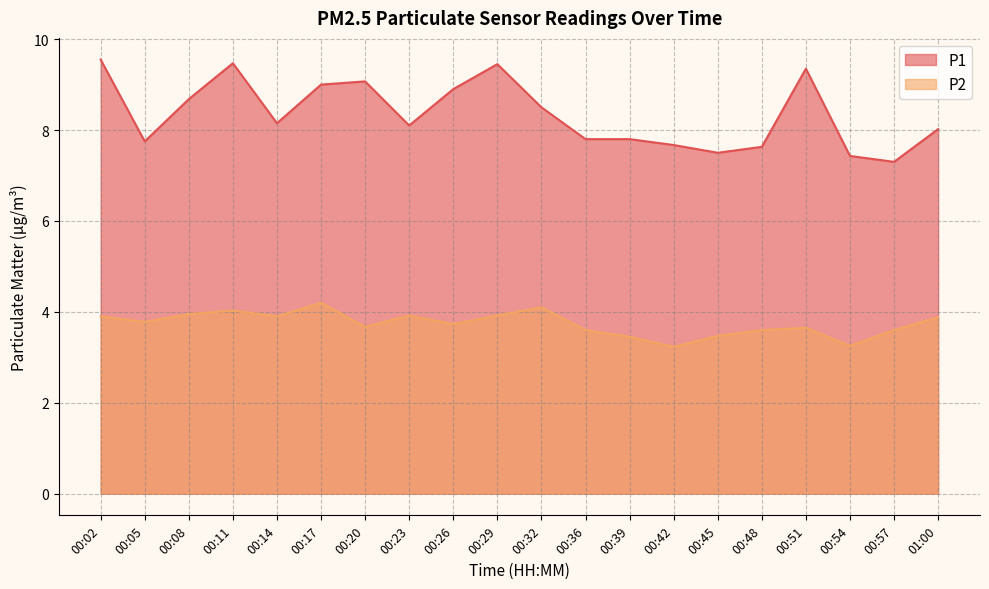

True or false: P1 and P2 cross at least once.

False